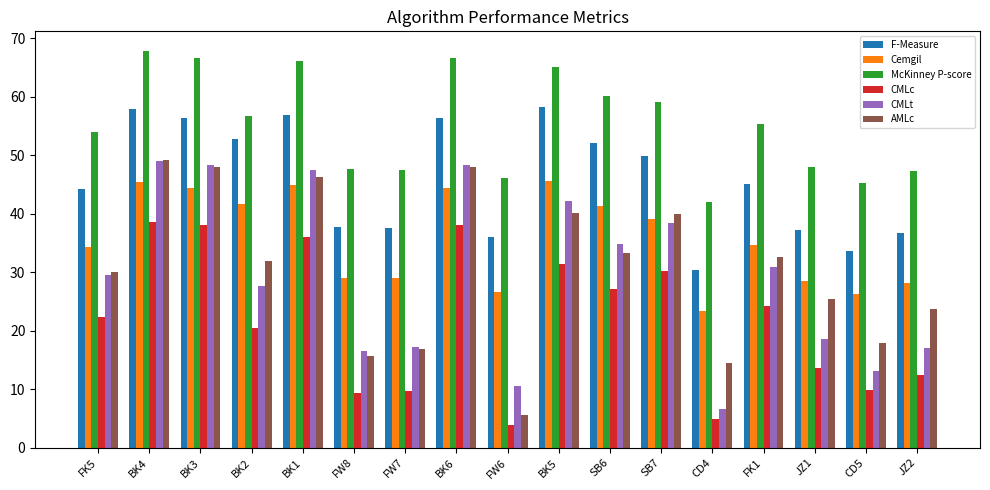

Rank the series at JZ2 from lowest to highest value.

CMLc, CMLt, AMLc, Cemgil, F-Measure, McKinney P-score